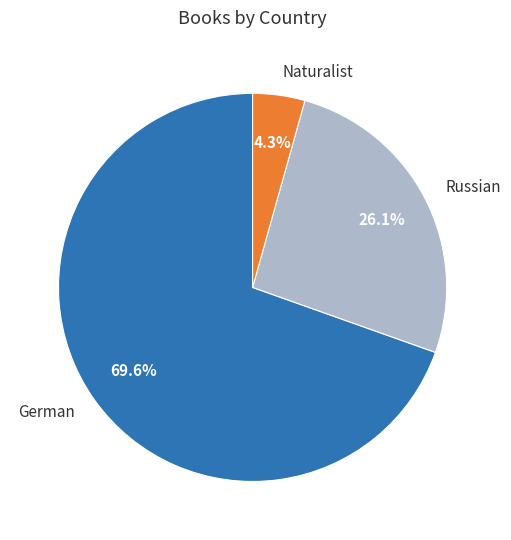

Between German and Russian, which is larger?

German